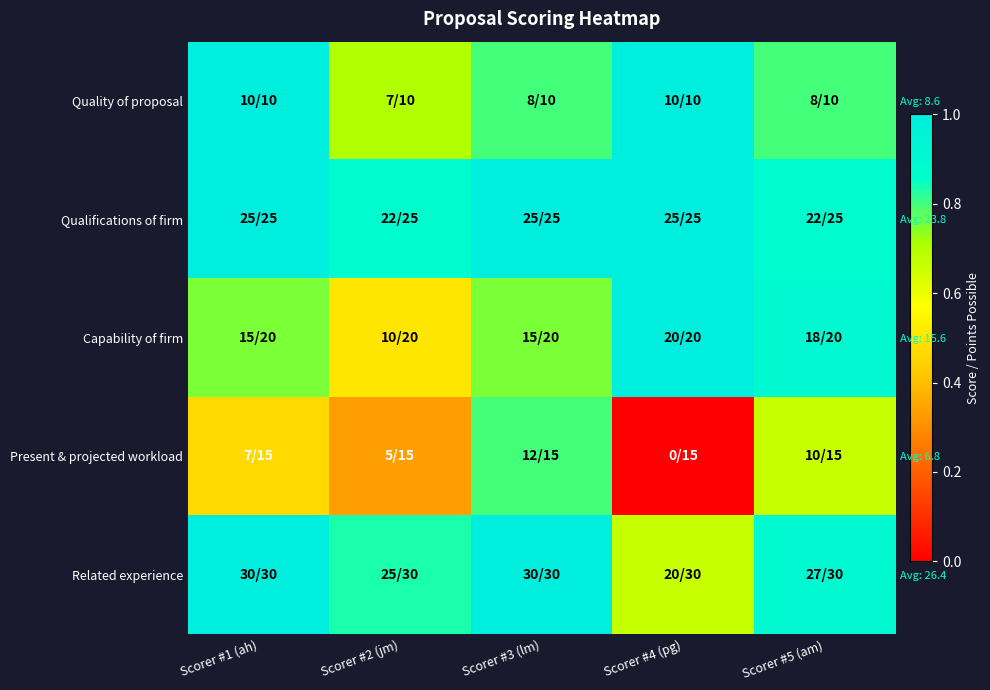

Count the number of categories in the chart.

5